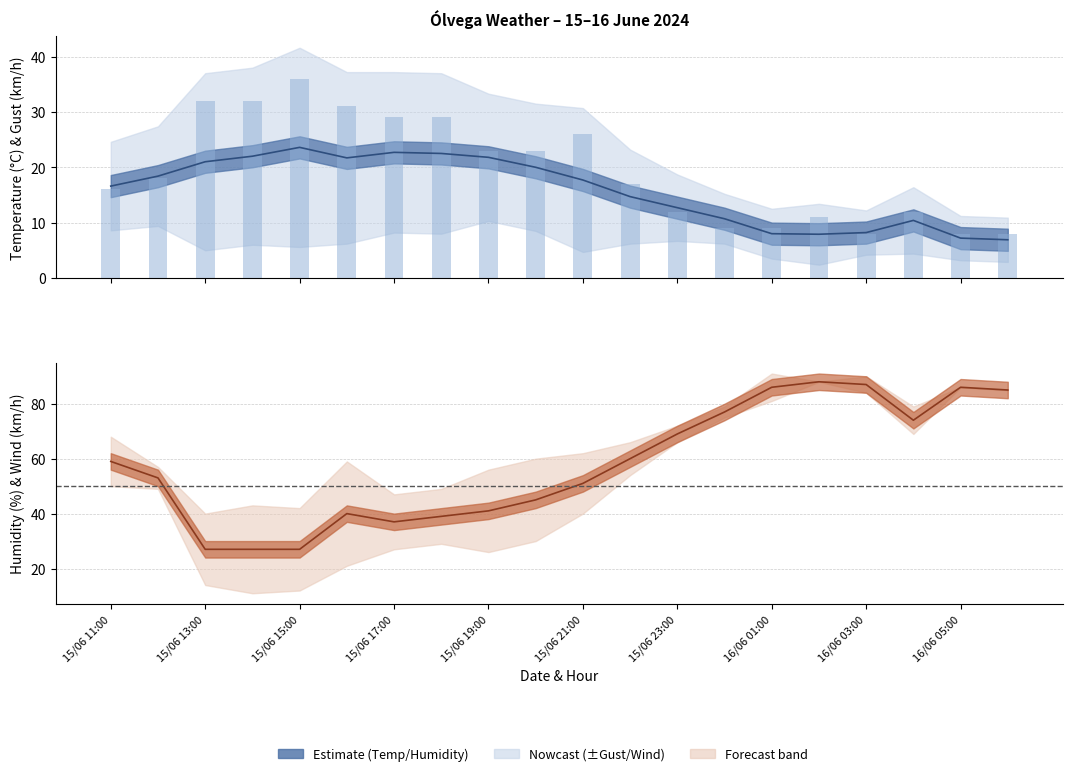

Rank the series by their maximum value, from highest to lowest.

Humidity (%), Gust (km/h), Temperature (C)